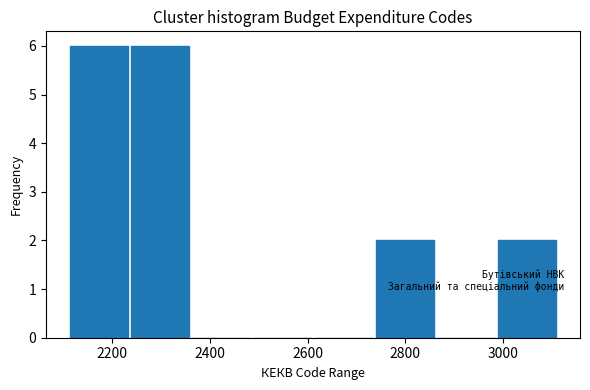

How tall is the bar that spans 2740 to 2860 on the x-axis? Neither the bar edges nor the heights are printed on the chart, so give them approximately, as read against the axes.

2